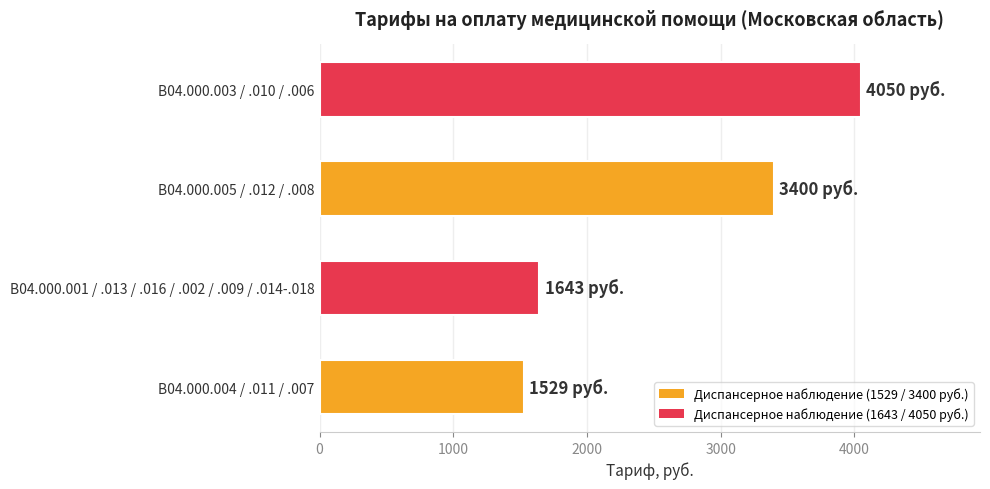

What is the ratio of the value at B04.000.001 / .013 / .016 / .002 / .009 / .014-.018 to the value at B04.000.003 / .010 / .006?

0.4